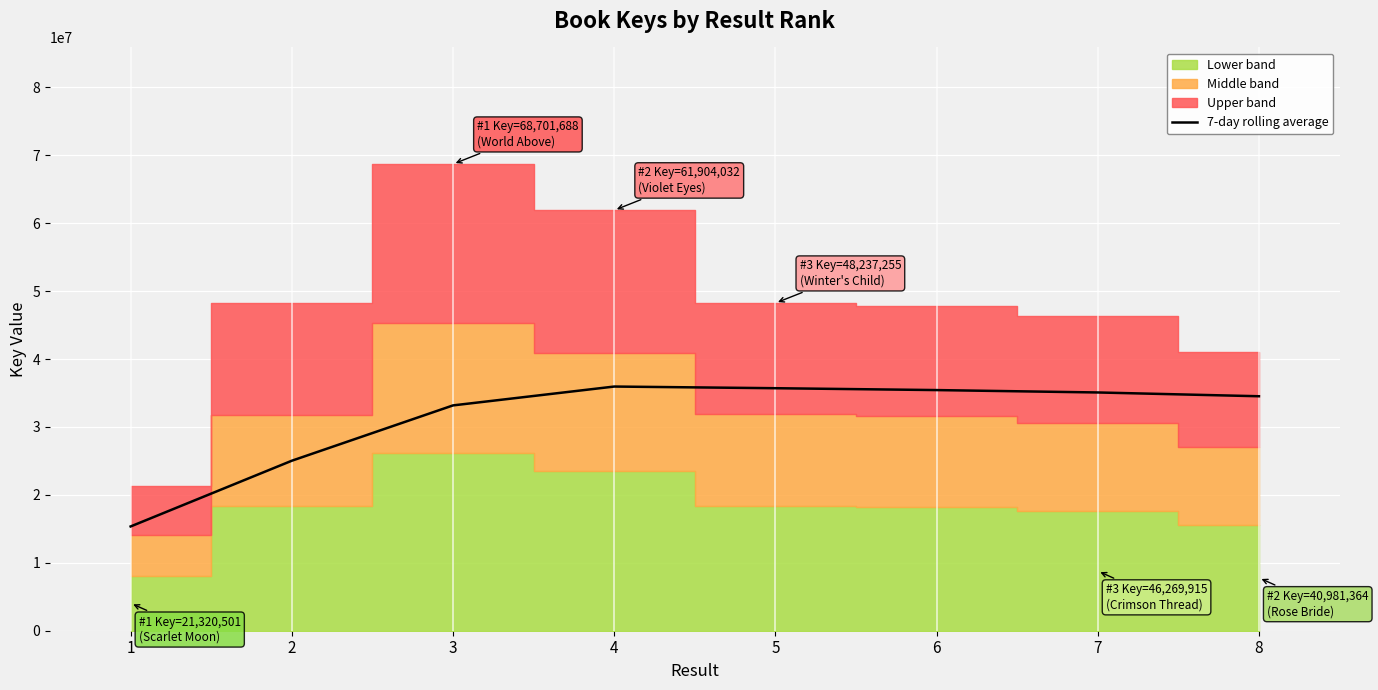

At which category does the data reach its first local peak?

4